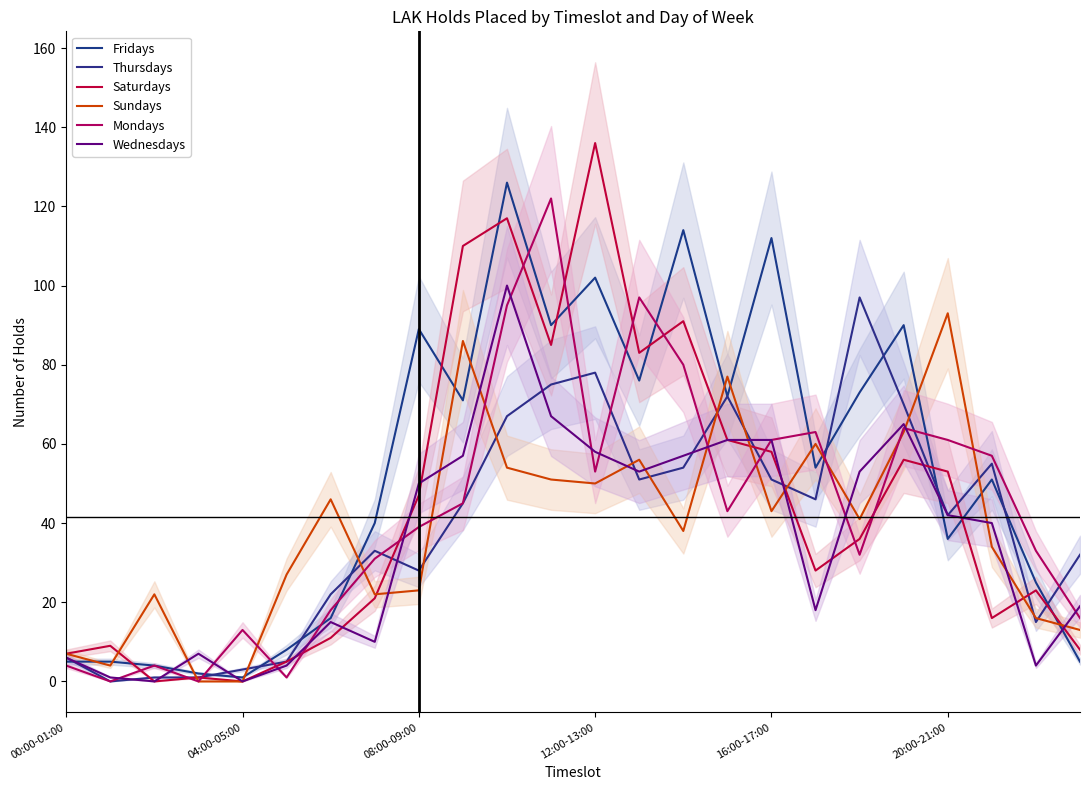

What is the approximate value of Thursdays at 00:00-01:00, to the nearest 5?

5